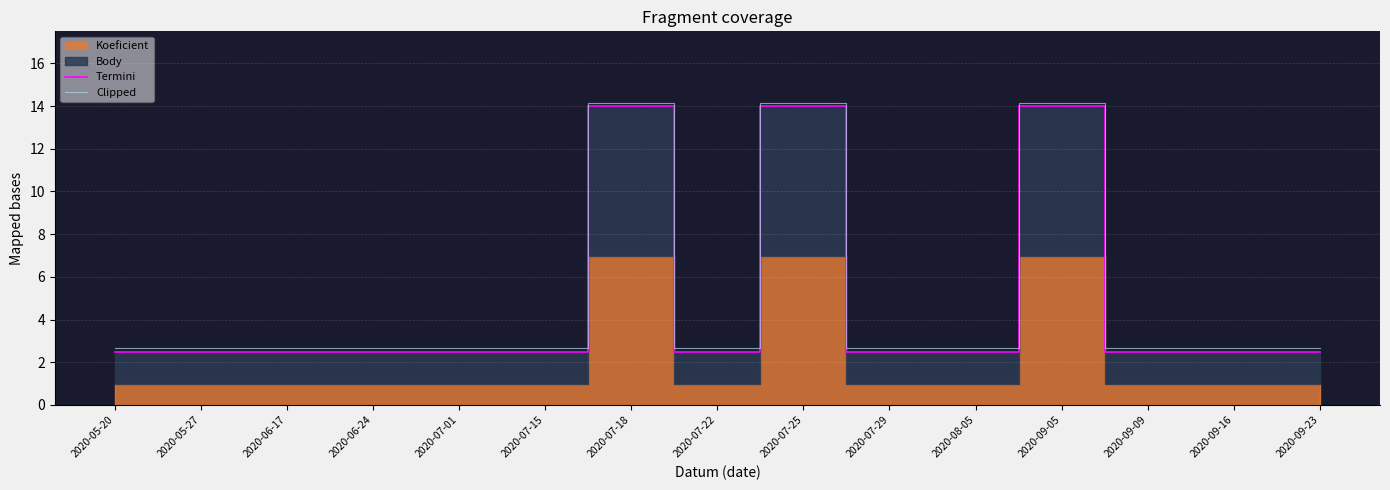

Where is the first local maximum for Clipped?

2020-07-18